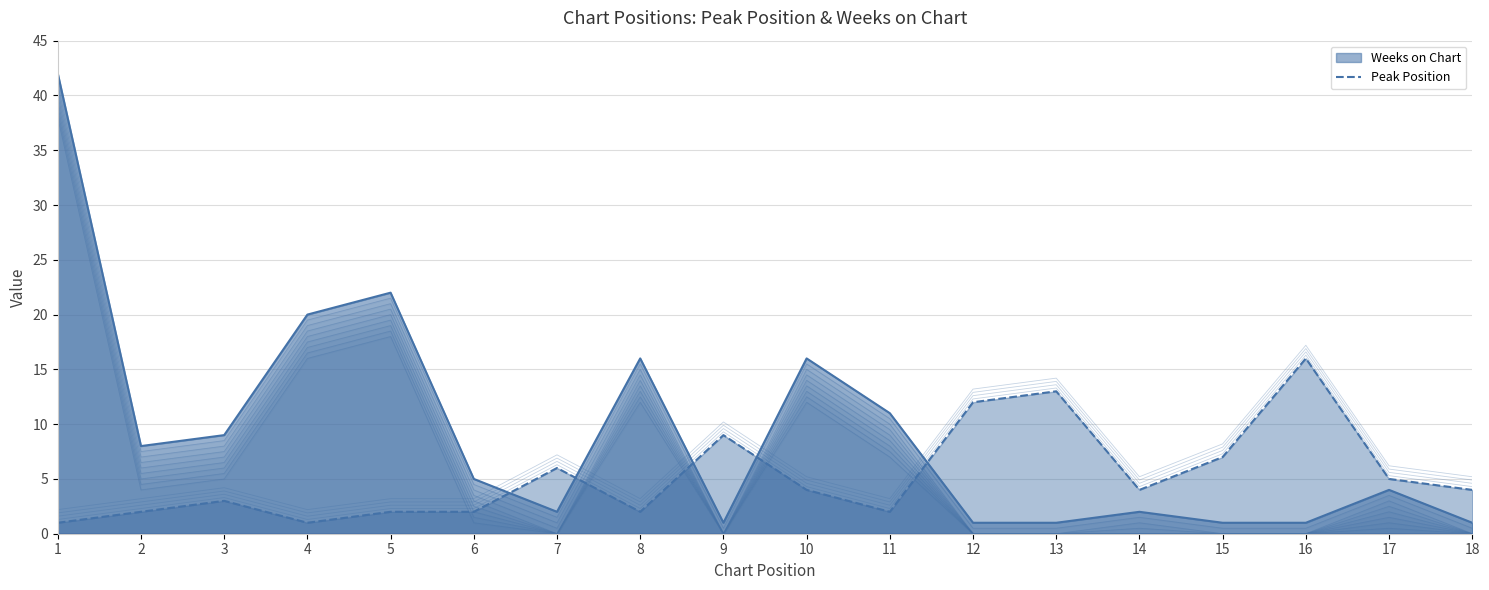

Between 6 and 9, which series saw the biggest shift?

Peak Position